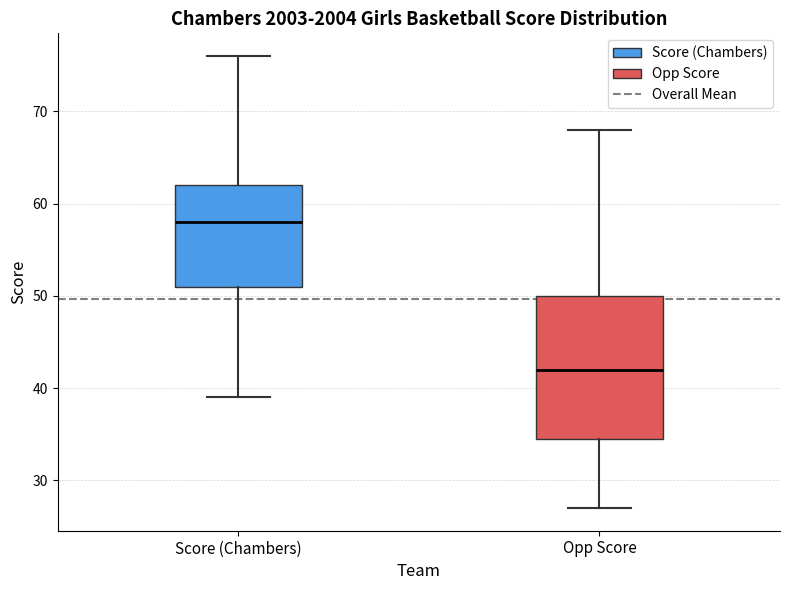

Reading left to right, transcribe this box plot: for each box, give where its median line is, the range the box spans, and where its two whiskers end, as read against the y-axis. The values are not printed on the chart, so give them approximately, as read against the axis.

Score (Chambers): median 58, box 51 to 62, whiskers 39 to 76
Opp Score: median 42, box 35 to 50, whiskers 27 to 68